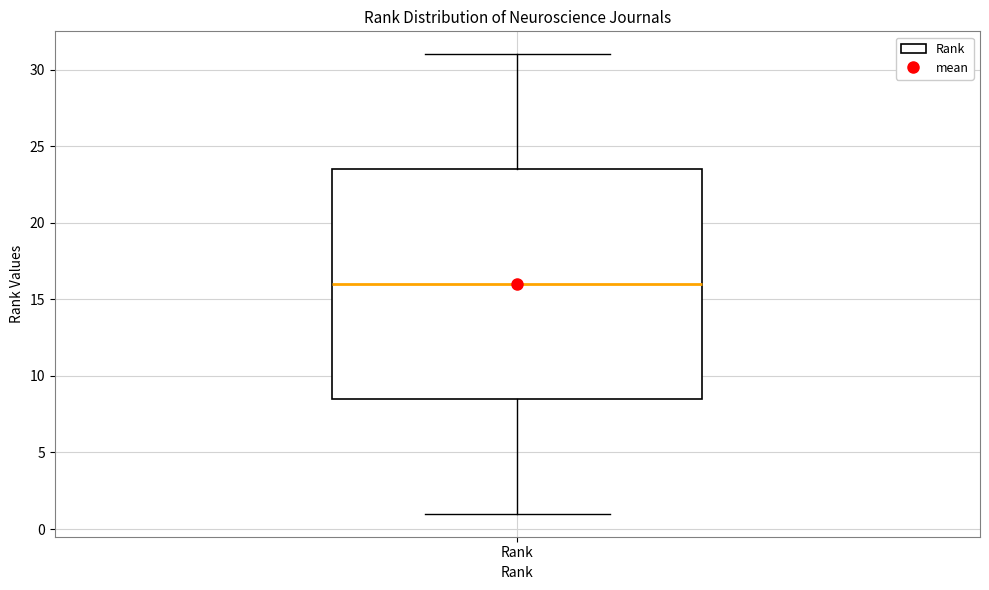

Transcribe this box plot: give where the median line is, the range the box spans, and where the two whiskers end, as read against the y-axis. The values are not printed on the chart, so give them approximately, as read against the axis.

median 16.0, box 8.5 to 23.5, whiskers 1.0 to 31.0